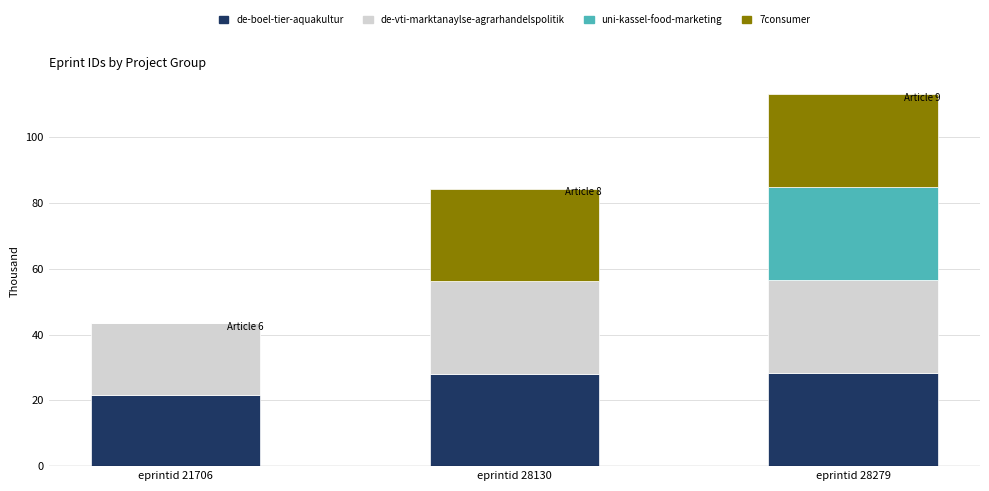

The value of de-boel-tier-aquakultur at eprintid 21706 is 21.7. True or false?

True